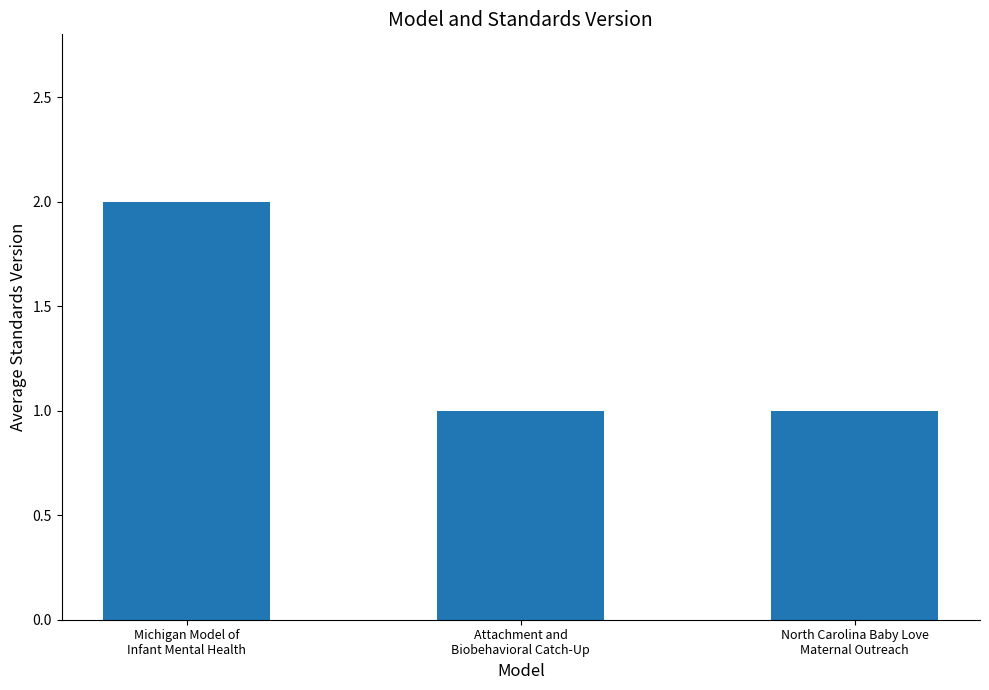

What is the sum of all values?

4